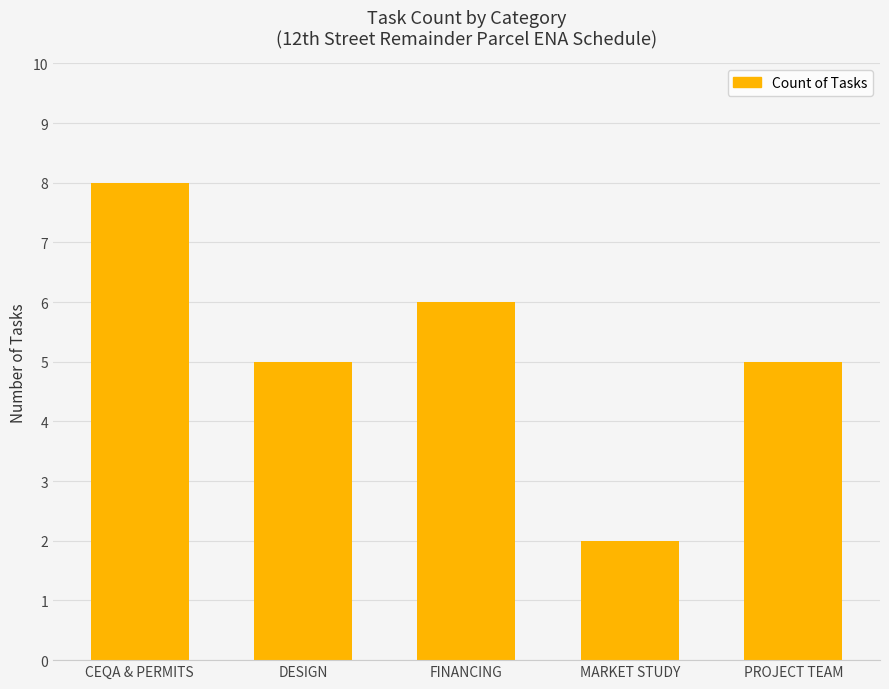

Reading left to right, extract all data points from this chart.

8	5	6	2	5